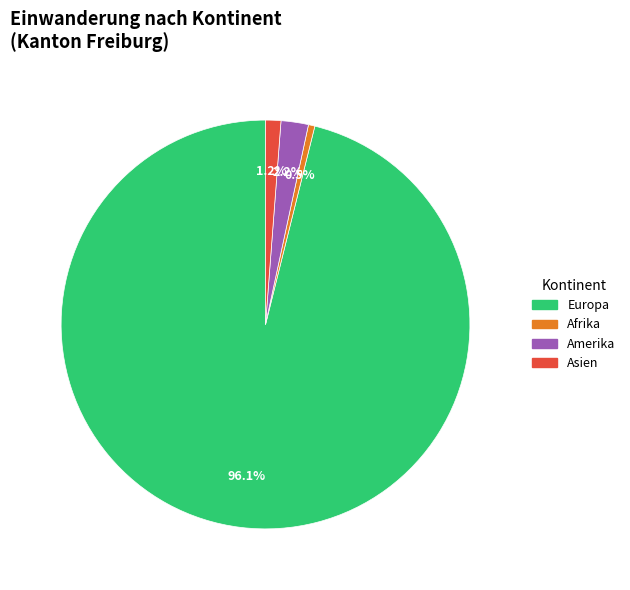

Does any single category account for the majority?

Yes